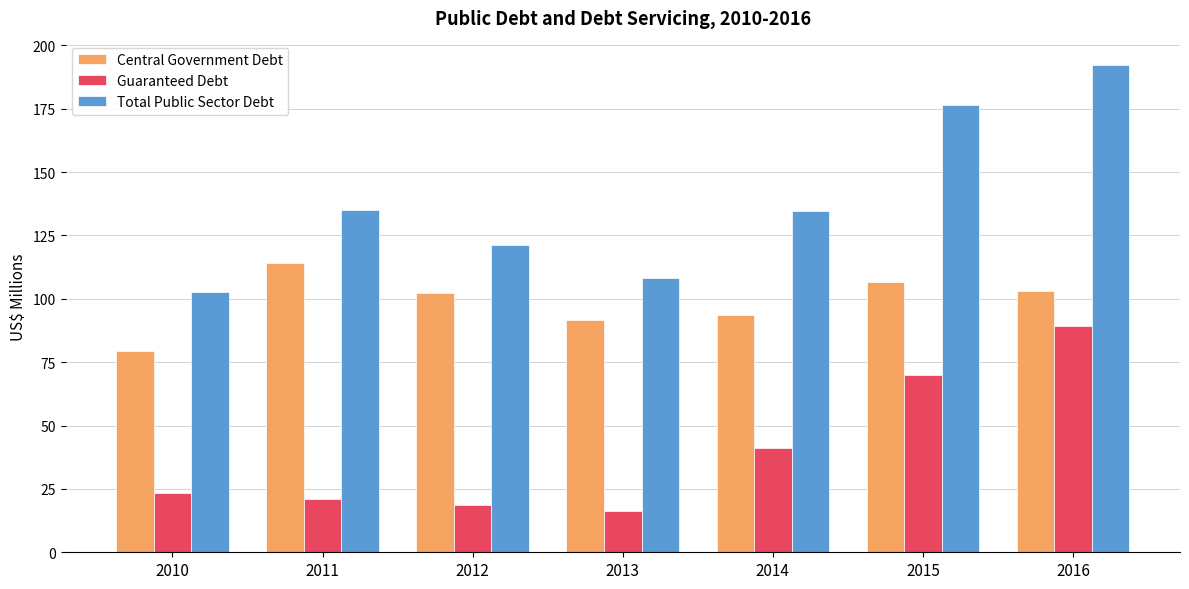

Which series has the largest range (max minus min)?

Total Public Sector Debt